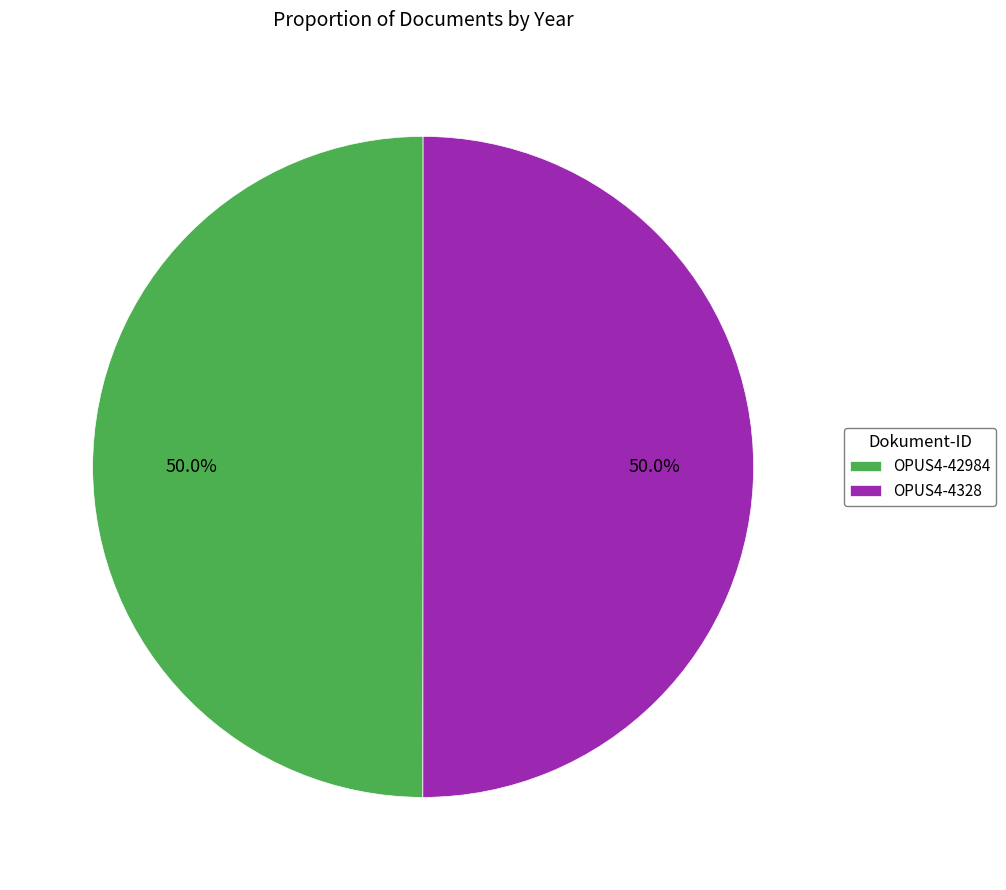

How many segments does this pie chart have?

2